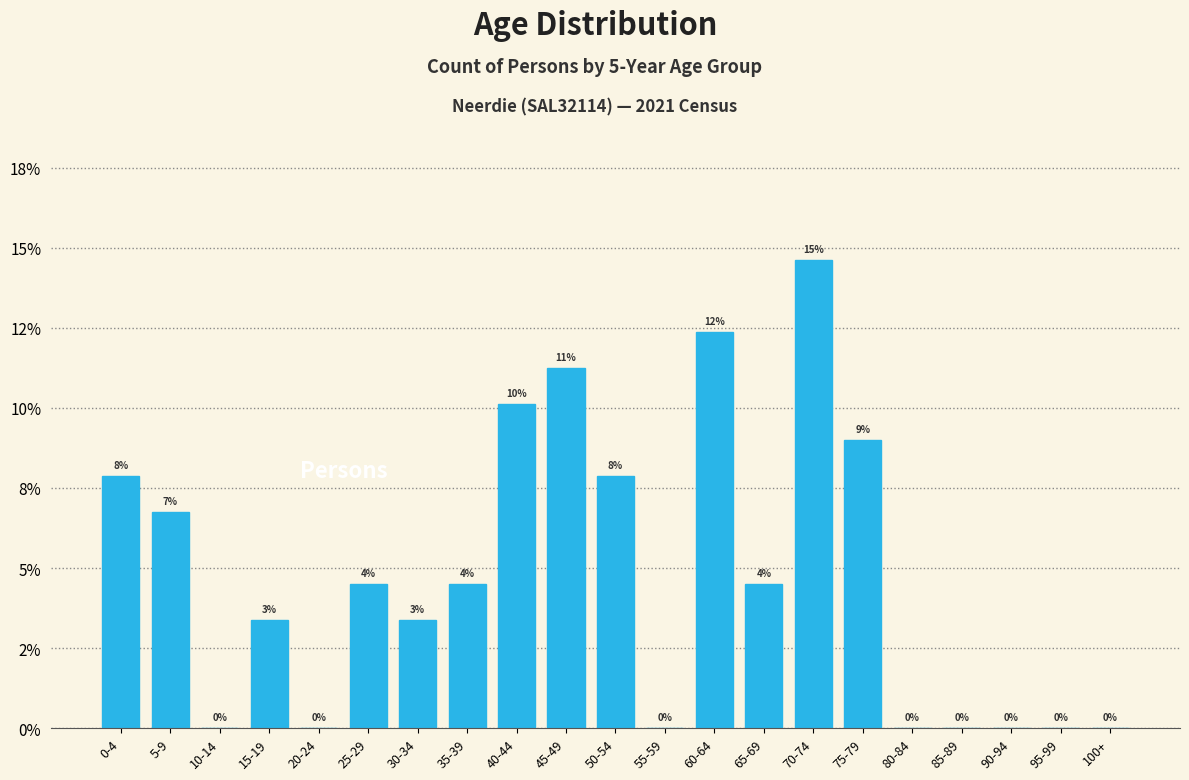

Are the bars horizontal?

No